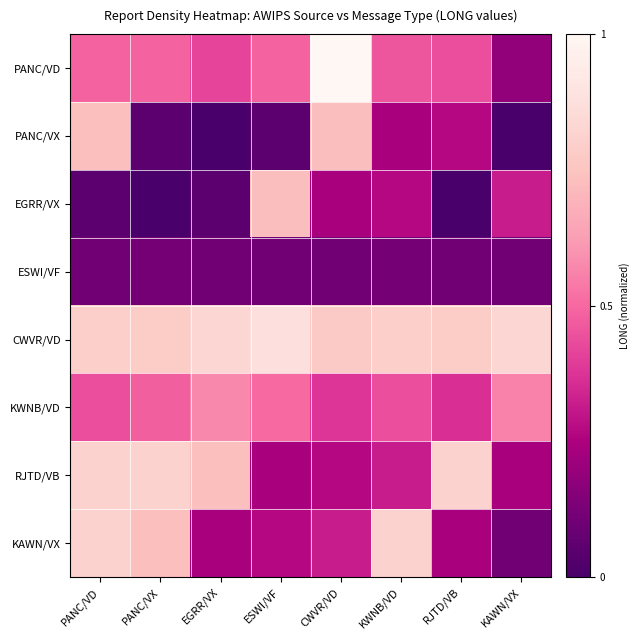

Reading left to right, extract all data points from this chart.

PANC/VD: PANC/VD=0.5	PANC/VX=0.5	EGRR/VX=0.4	ESWI/VF=0.5	CWVR/VD=1.0	KWNB/VD=0.5	RJTD/VB=0.4	KAWN/VX=0.2
PANC/VX: PANC/VD=0.7	PANC/VX=0.1	EGRR/VX=0.0	ESWI/VF=0.1	CWVR/VD=0.7	KWNB/VD=0.2	RJTD/VB=0.3	KAWN/VX=0.0
EGRR/VX: PANC/VD=0.1	PANC/VX=0.0	EGRR/VX=0.1	ESWI/VF=0.7	CWVR/VD=0.2	KWNB/VD=0.3	RJTD/VB=0.0	KAWN/VX=0.3
ESWI/VF: PANC/VD=0.1	PANC/VX=0.1	EGRR/VX=0.1	ESWI/VF=0.1	CWVR/VD=0.1	KWNB/VD=0.1	RJTD/VB=0.1	KAWN/VX=0.1
CWVR/VD: PANC/VD=0.8	PANC/VX=0.8	EGRR/VX=0.8	ESWI/VF=0.9	CWVR/VD=0.8	KWNB/VD=0.8	RJTD/VB=0.8	KAWN/VX=0.8
KWNB/VD: PANC/VD=0.4	PANC/VX=0.5	EGRR/VX=0.6	ESWI/VF=0.5	CWVR/VD=0.4	KWNB/VD=0.4	RJTD/VB=0.4	KAWN/VX=0.6
RJTD/VB: PANC/VD=0.8	PANC/VX=0.8	EGRR/VX=0.7	ESWI/VF=0.2	CWVR/VD=0.3	KWNB/VD=0.3	RJTD/VB=0.8	KAWN/VX=0.2
KAWN/VX: PANC/VD=0.8	PANC/VX=0.7	EGRR/VX=0.2	ESWI/VF=0.3	CWVR/VD=0.3	KWNB/VD=0.8	RJTD/VB=0.2	KAWN/VX=0.1